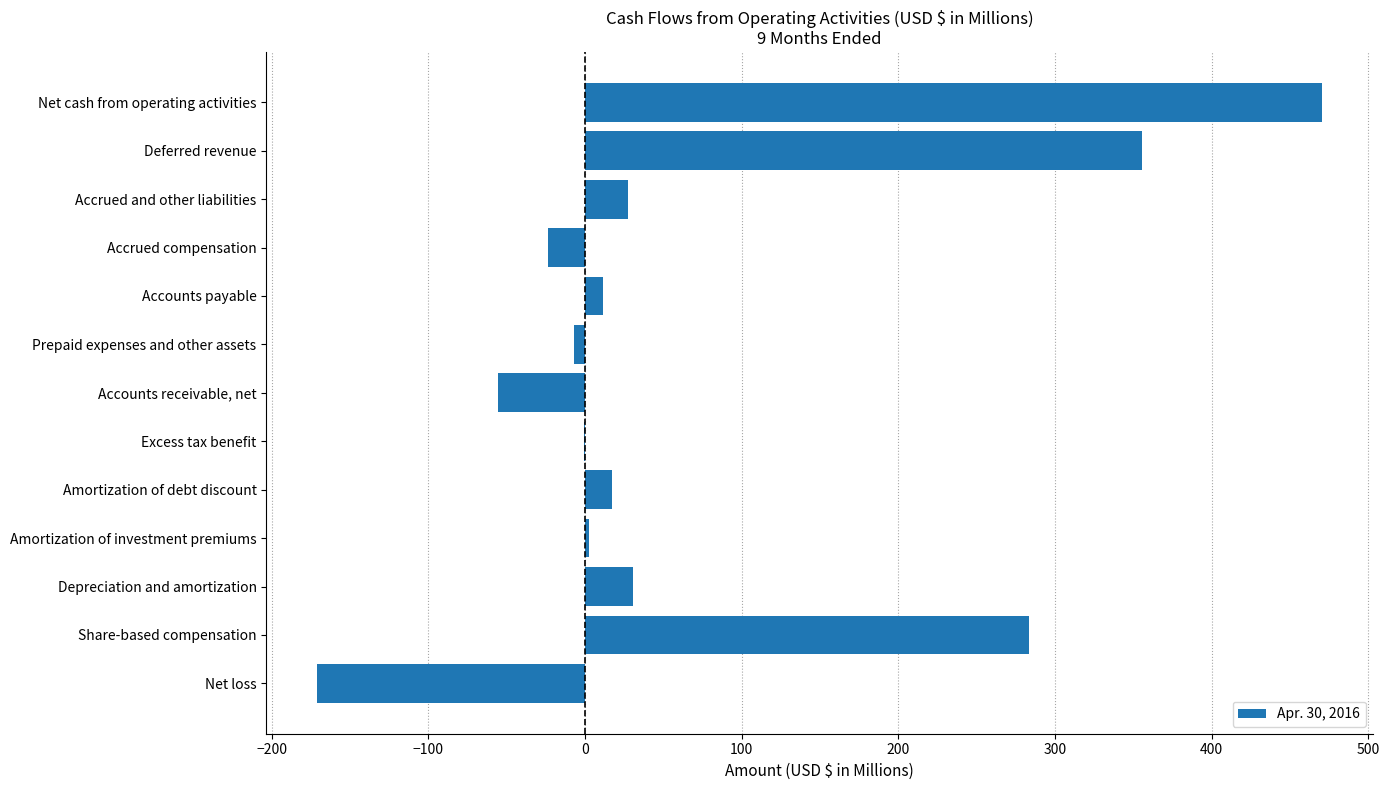

What value does the data have at Share-based compensation?

283.2